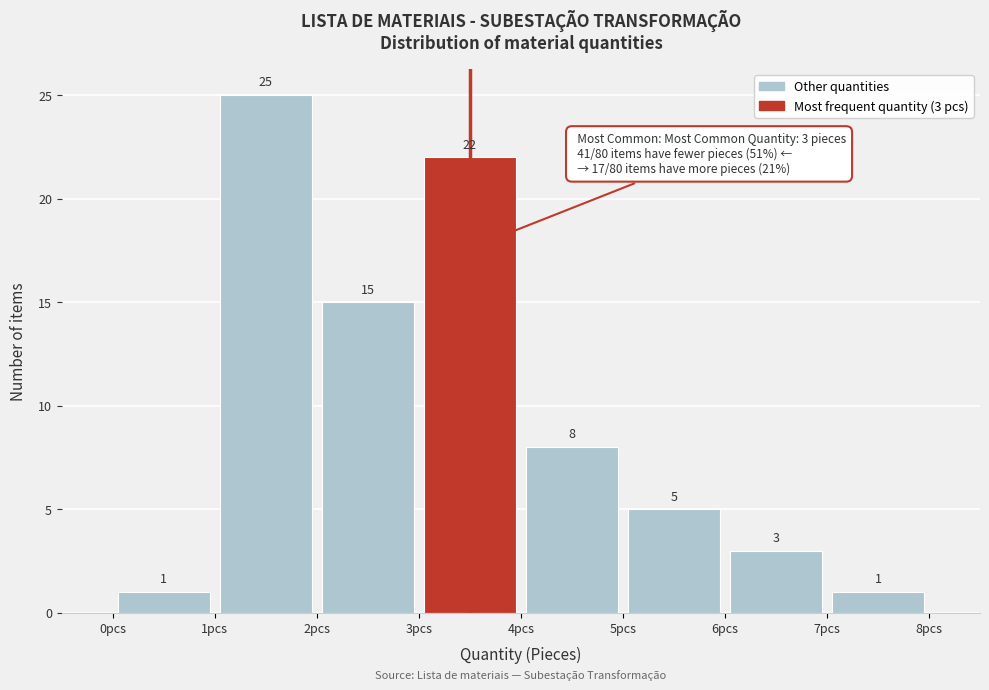

Which range on the x-axis has the tallest bar?

1 to 2